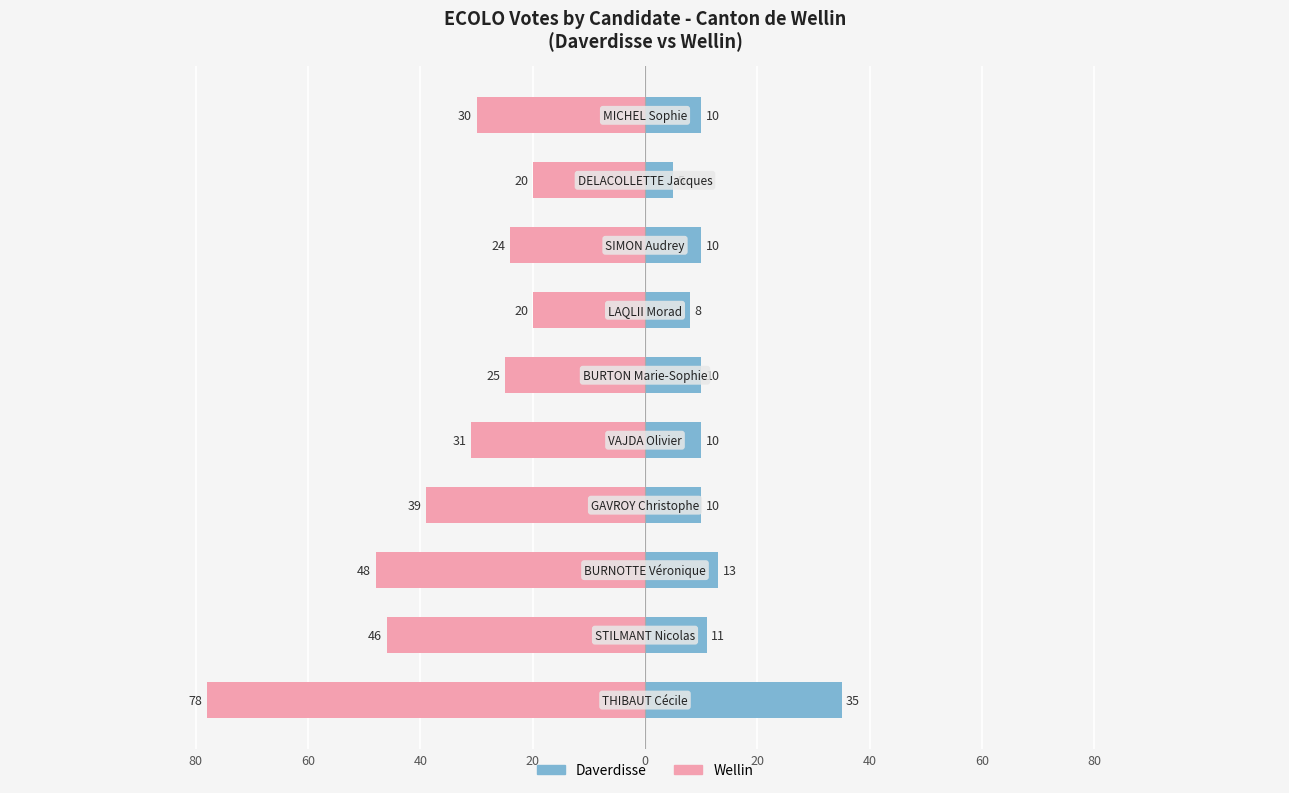

How many groups of bars are there?

10